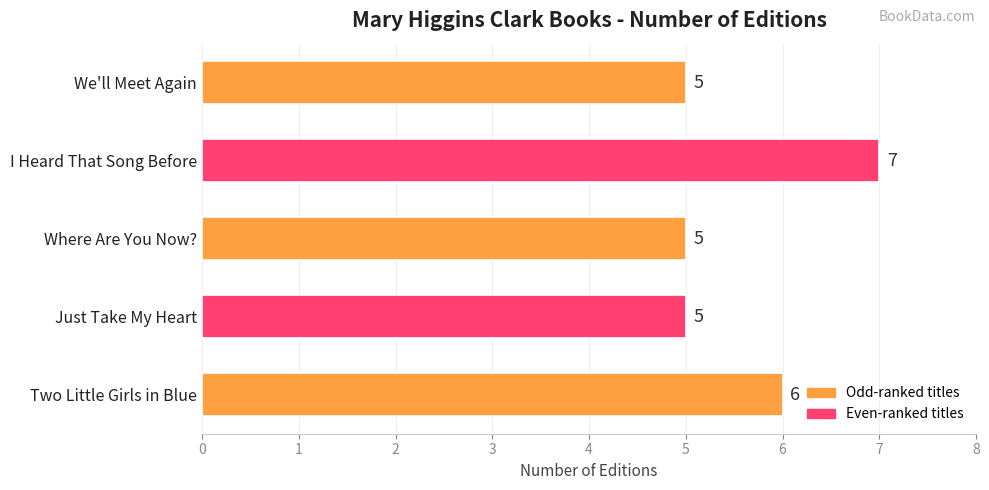

Approximately how many times larger is the value at Just Take My Heart compared to Two Little Girls in Blue?

0.8